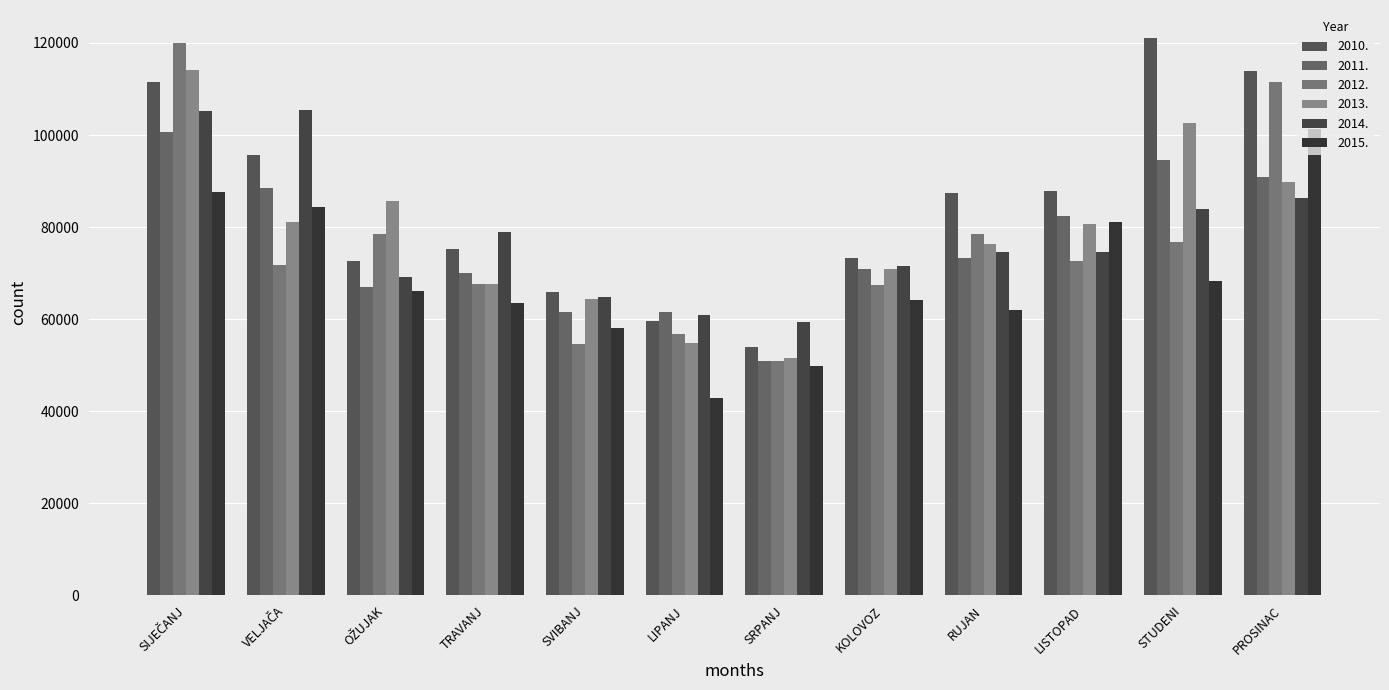

Does the chart contain stacked bars?

No